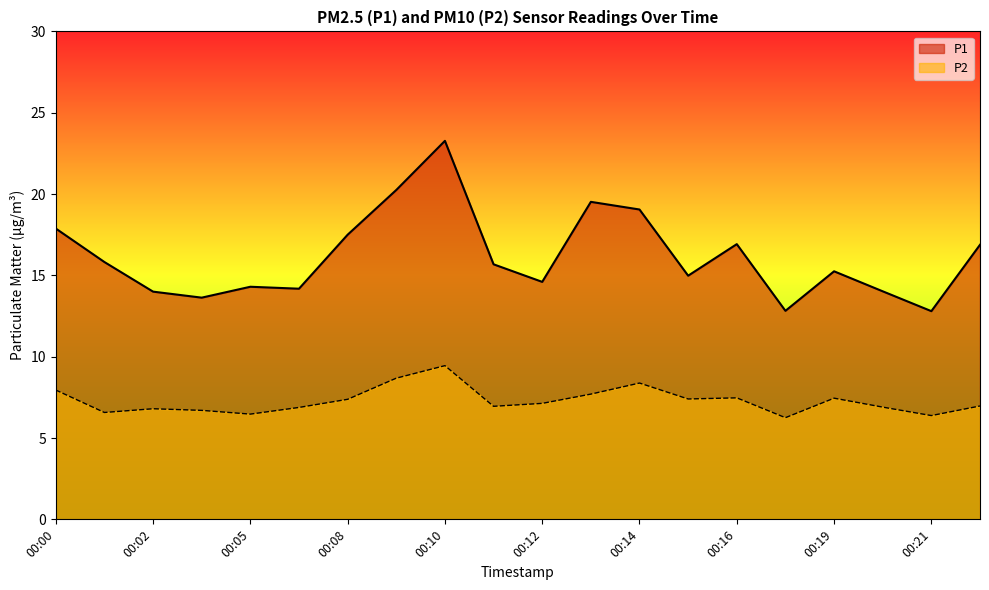

How many interior local peaks does the P2 series have?

5